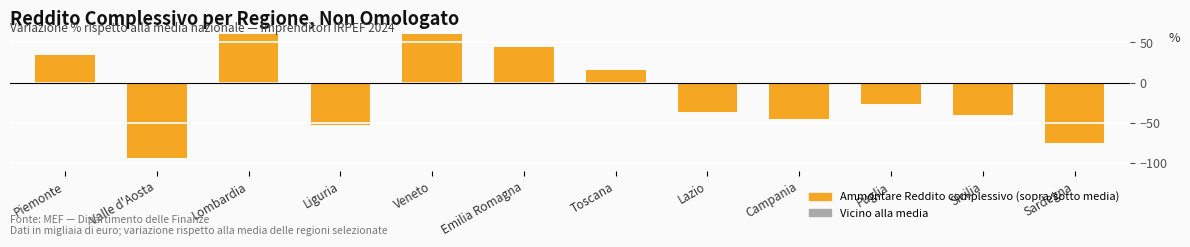

List the labels in order of value, smallest first.

Valle d'Aosta, Sardegna, Liguria, Campania, Sicilia, Lazio, Puglia, Toscana, Piemonte, Emilia Romagna, Veneto, Lombardia